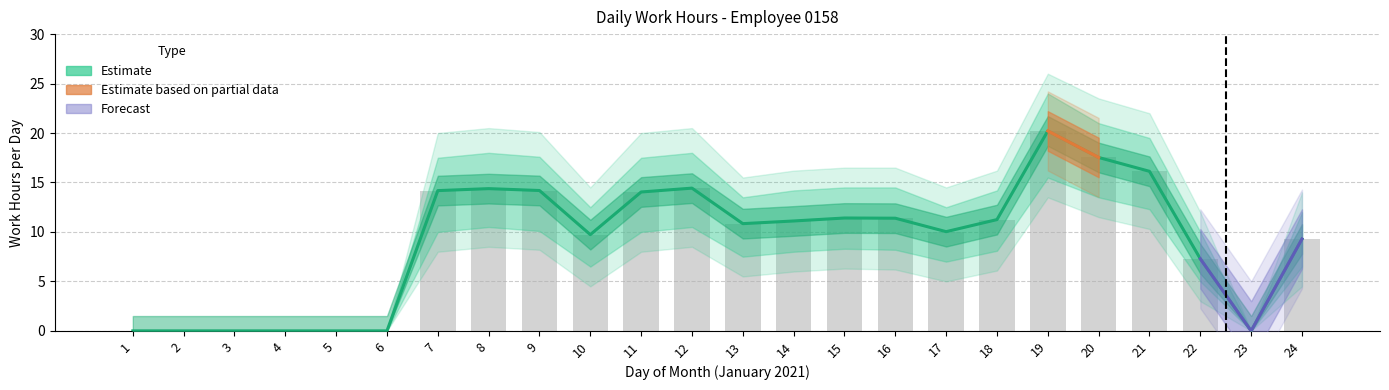

List the labels in order of value, smallest first.

1, 2, 3, 4, 5, 6, 23, 22, 24, 10, 17, 13, 14, 18, 16, 15, 11, 7, 9, 8, 12, 21, 20, 19